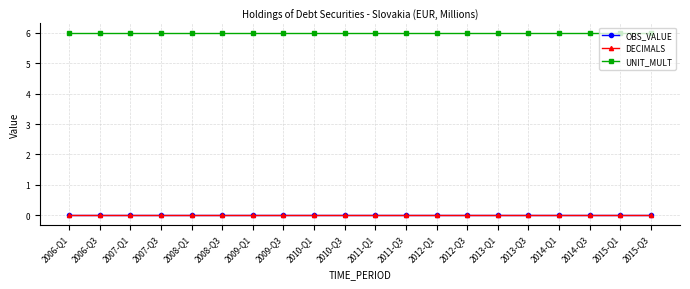

What is the label of the 10th point from the right?

2011-Q1